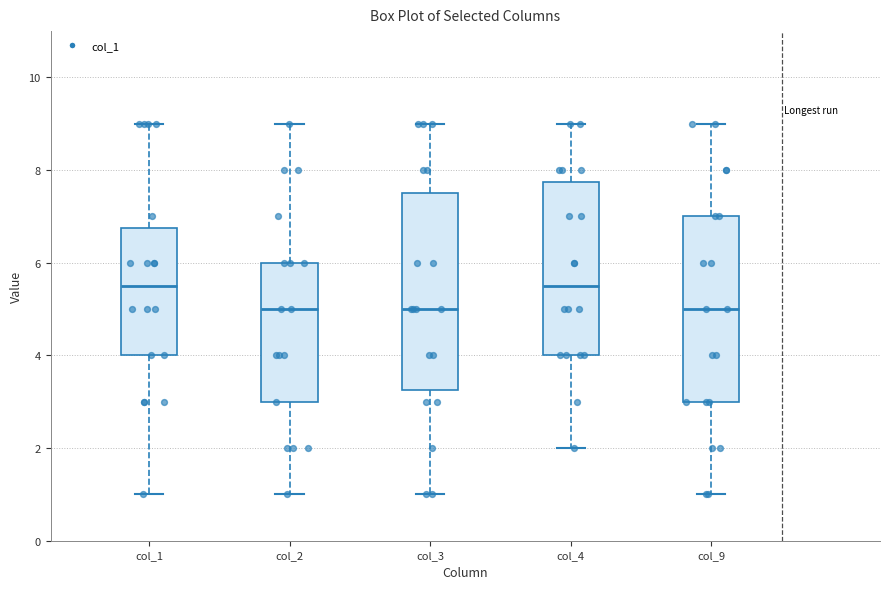

Reading left to right, transcribe this box plot: for each box, give where its median line is, the range the box spans, and where its two whiskers end, as read against the y-axis. The values are not printed on the chart, so give them approximately, as read against the axis.

col_1: median 5.6, box 4.0 to 6.8, whiskers 1.0 to 9.0
col_2: median 5.0, box 3.0 to 6.0, whiskers 1.0 to 9.0
col_3: median 5.0, box 3.2 to 7.6, whiskers 1.0 to 9.0
col_4: median 5.6, box 4.0 to 7.8, whiskers 2.0 to 9.0
col_9: median 5.0, box 3.0 to 7.0, whiskers 1.0 to 9.0